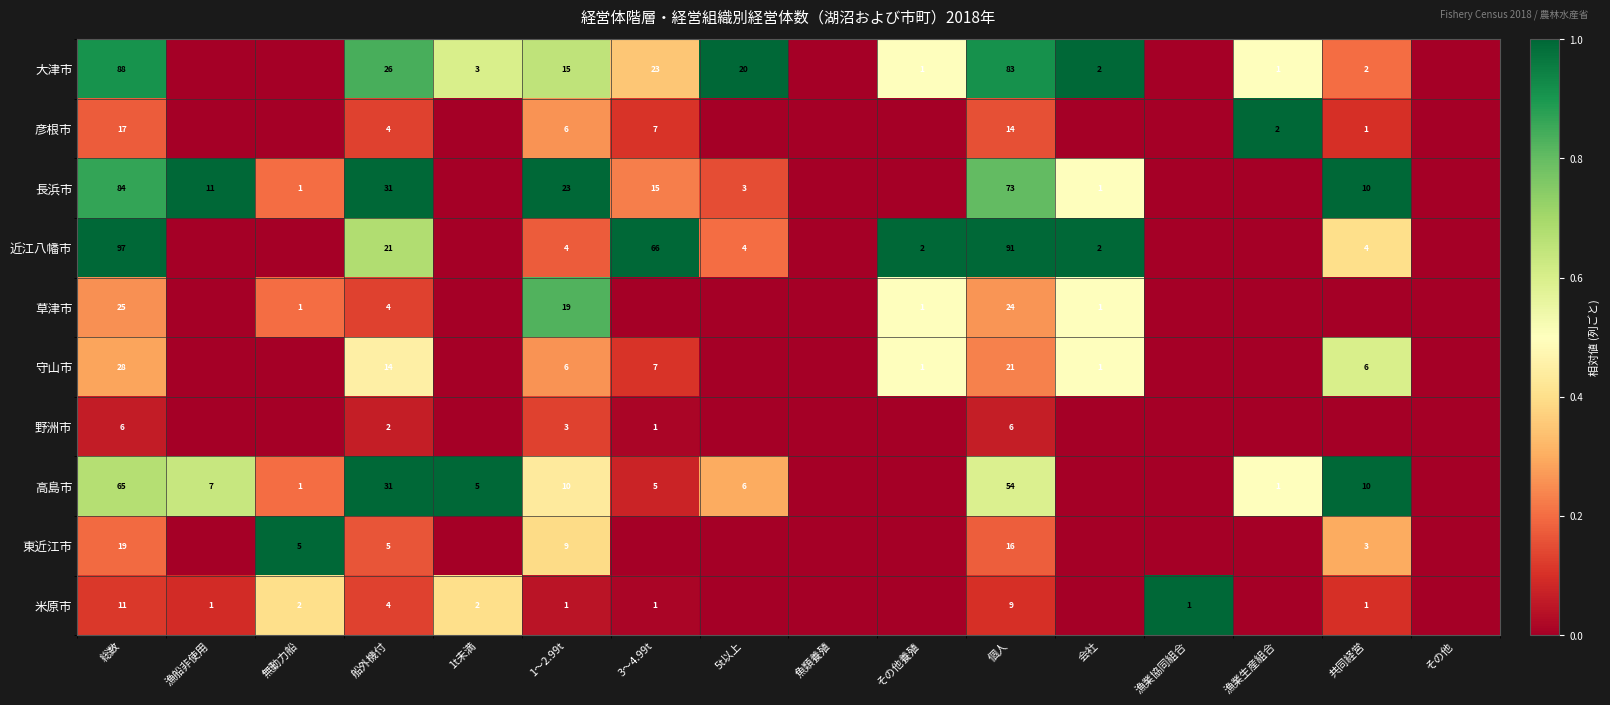

The value of 近江八幡市 at 共同経営 is 1. True or false?

False